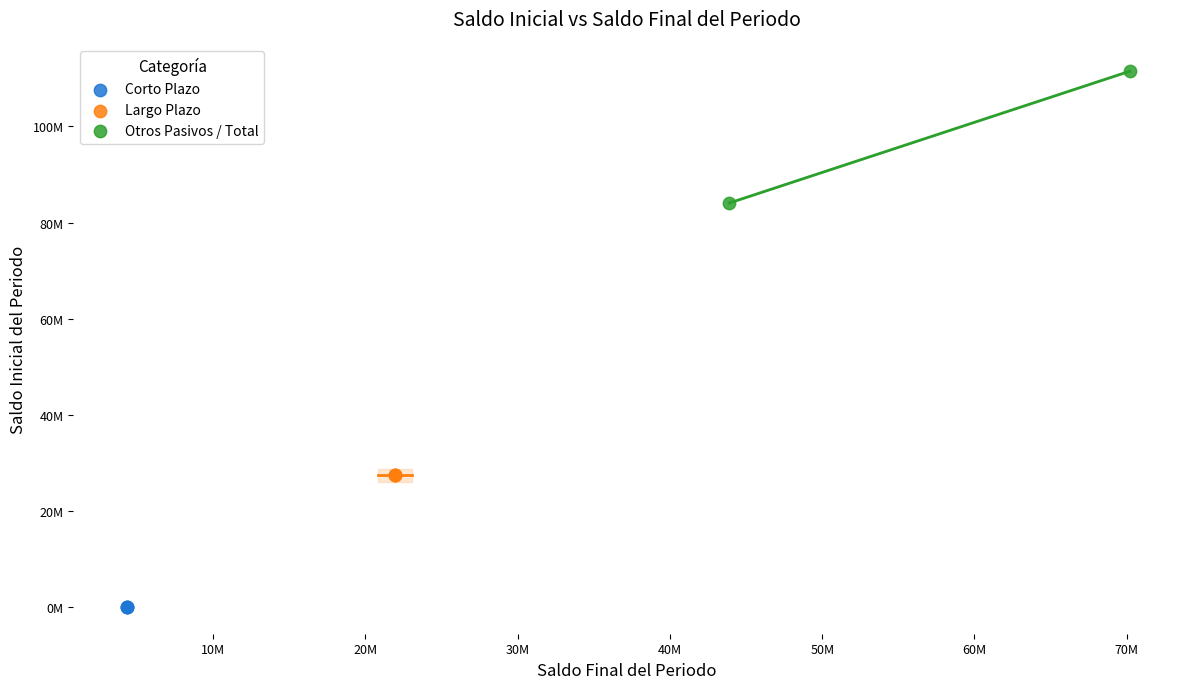

What are all the series names shown in the legend?

Corto Plazo, Largo Plazo, Otros Pasivos / Total